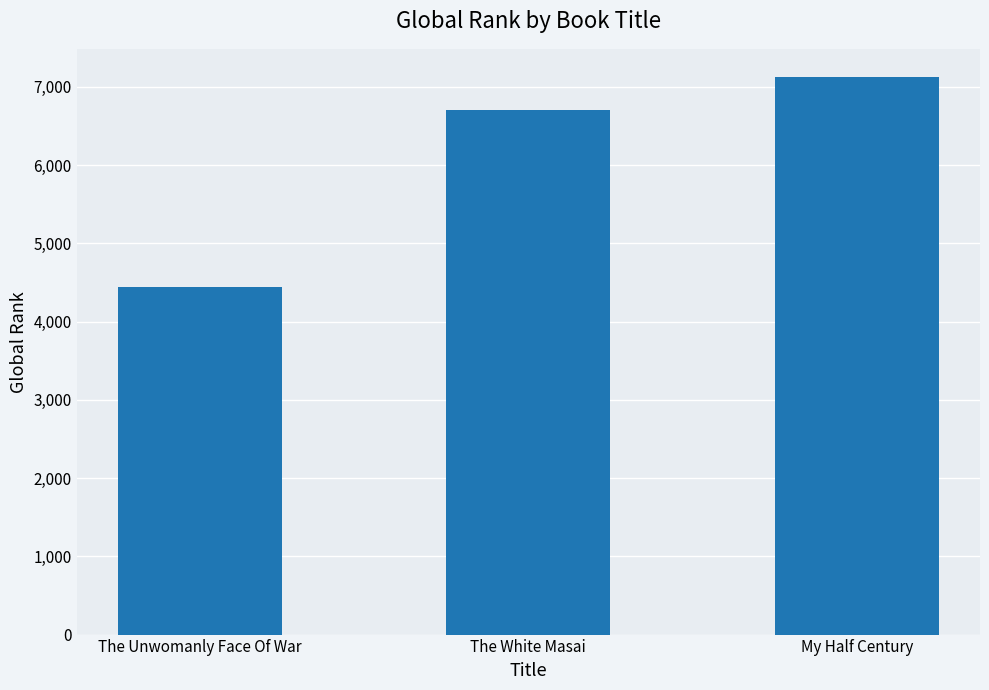

Read the value at The Unwomanly Face Of War, to the nearest 100.

4400